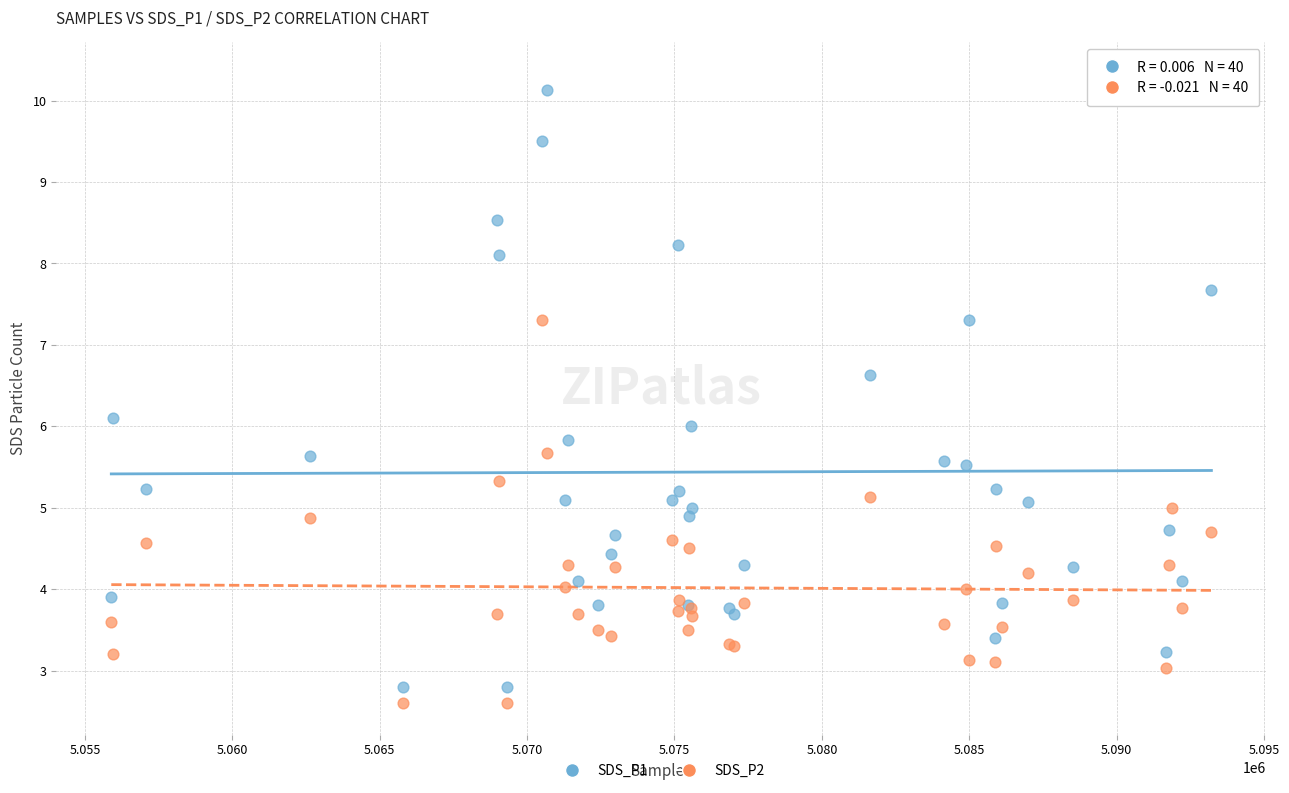

Which series reaches the maximum Y coordinate?

SDS_P1